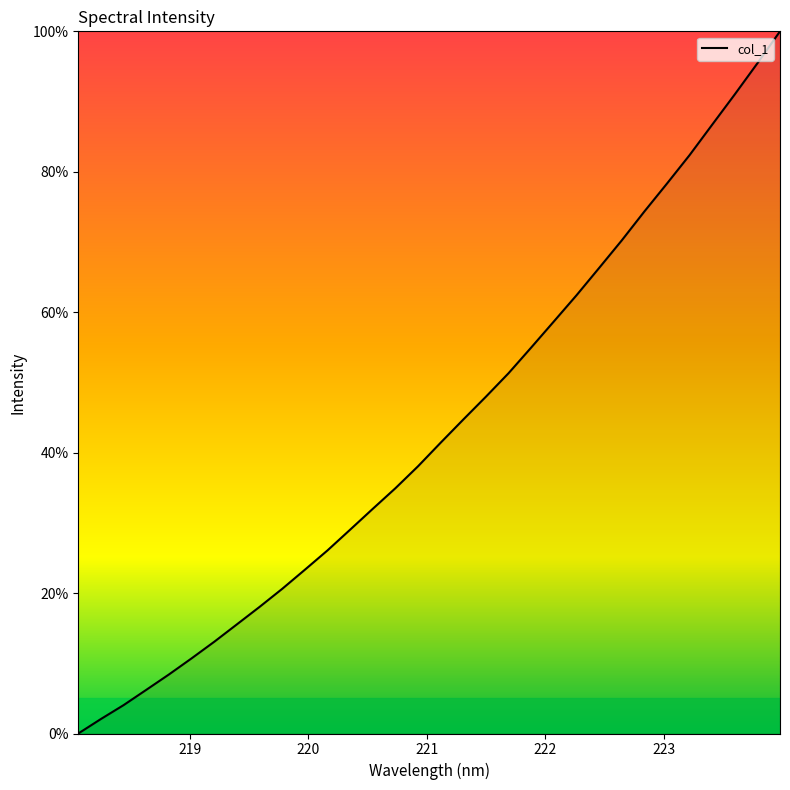

What is the greatest value displayed?

100.0